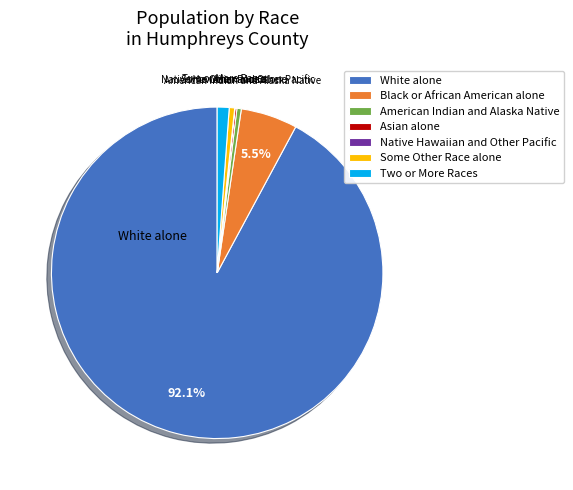

Is there a majority slice in this chart?

Yes